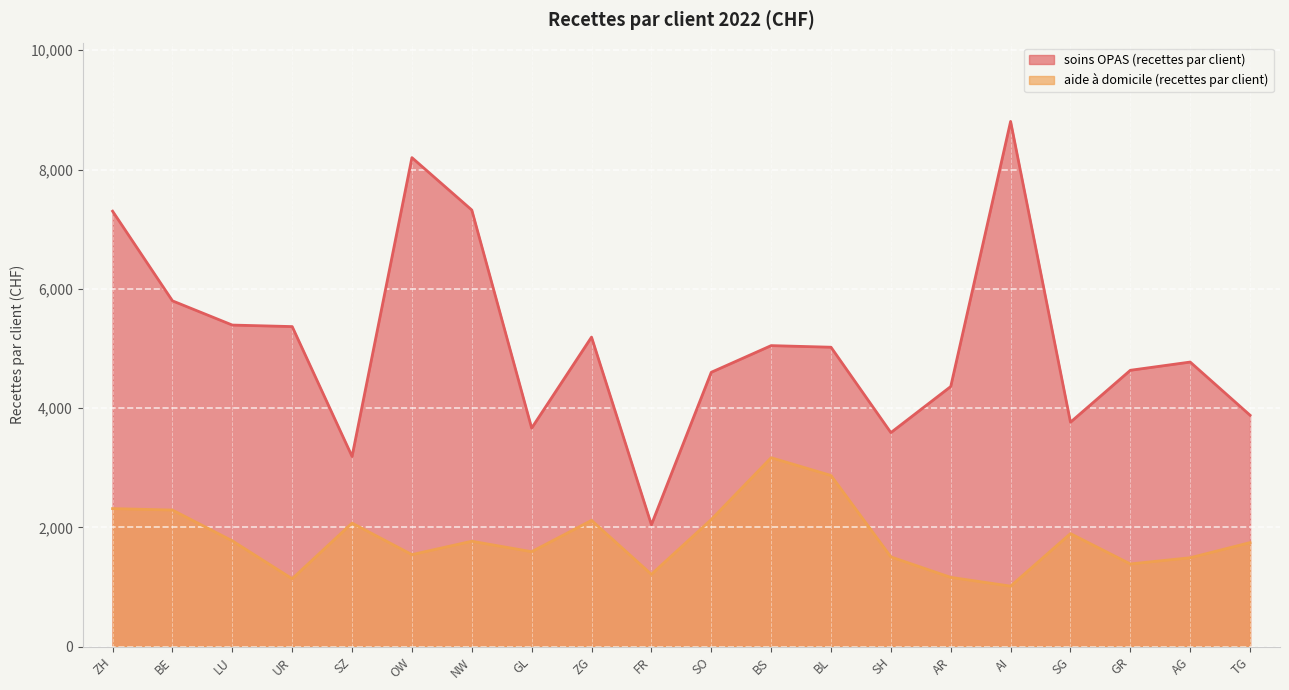

Rank the series by their average value, from lowest to highest.

aide à domicile (recettes par client), soins OPAS (recettes par client)